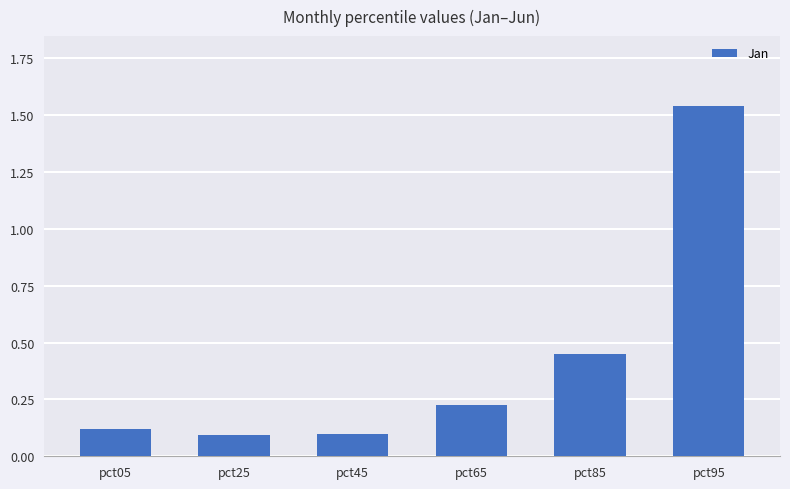

What is the change in value from pct45 to pct65?

+0.1